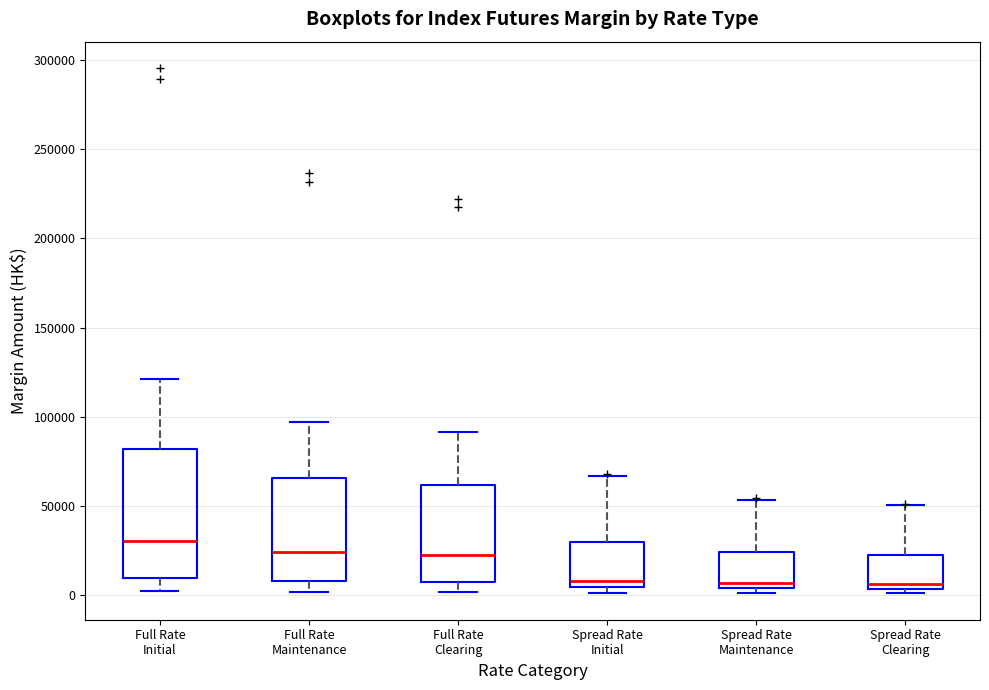

Reading left to right, read every box against the y-axis: the position of its median line, the range the box covers, and the ends of its whiskers. The values are not printed on the chart, so give them approximately, as read against the axis.

Full Rate Initial: median 30000, box 10000 to 80000, whiskers 0 to 120000
Full Rate Maintenance: median 25000, box 10000 to 65000, whiskers 0 to 95000
Full Rate Clearing: median 20000, box 5000 to 60000, whiskers 0 to 90000
Spread Rate Initial: median 10000, box 5000 to 30000, whiskers 0 to 65000
Spread Rate Maintenance: median 5000 (just above the box's lower edge), box 5000 to 25000, whiskers 0 to 55000
Spread Rate Clearing: median 5000 (just above the box's lower edge), box 5000 to 20000, whiskers 0 to 50000